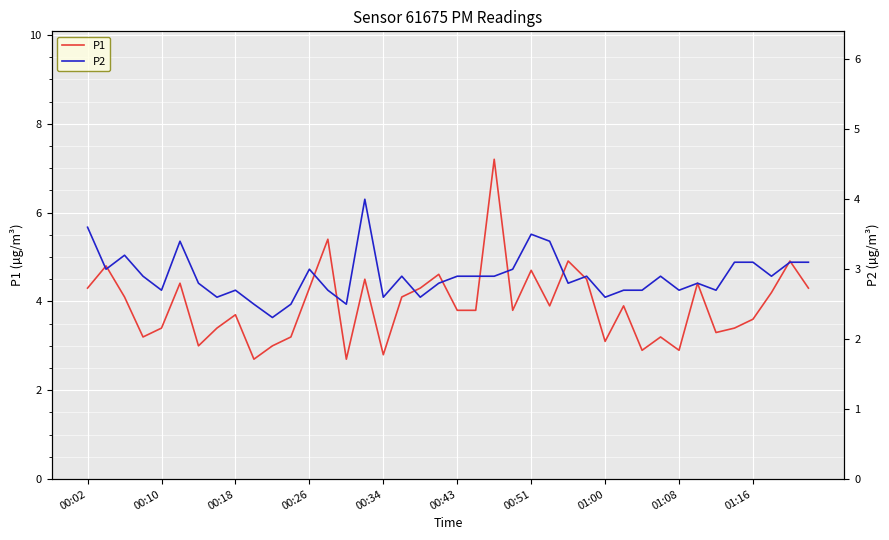

True or false: P1 and P2 intersect in this chart.

False